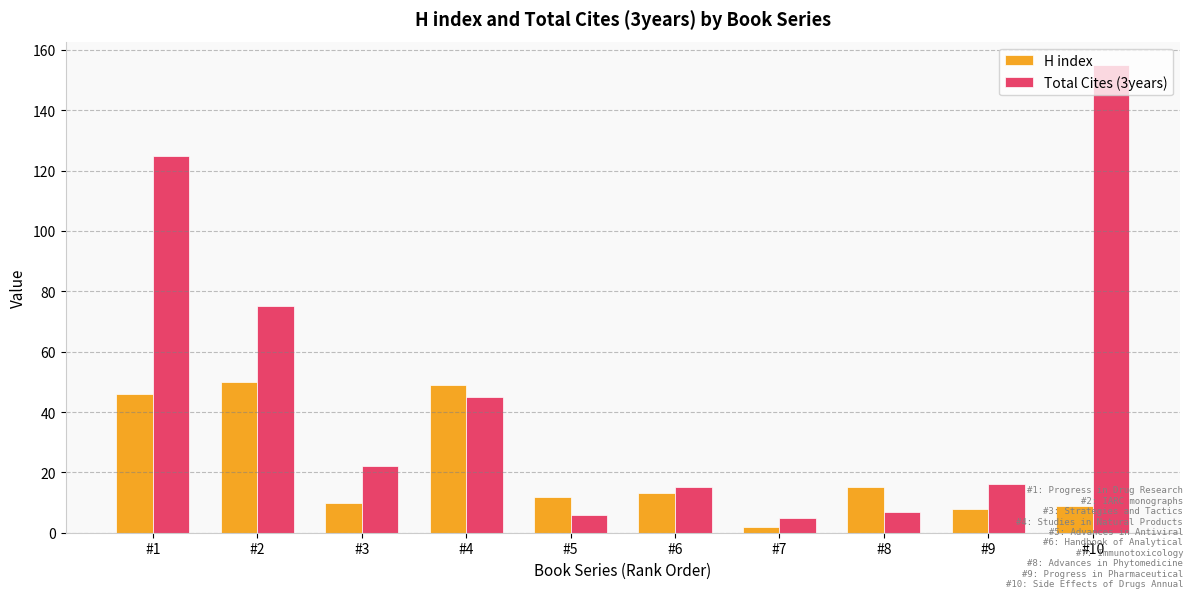

Reading left to right, extract all data points from this chart.

H index: 46	50	10	49	12	13	2	15	8	9
Total Cites (3years): 125	75	22	45	6	15	5	7	16	155